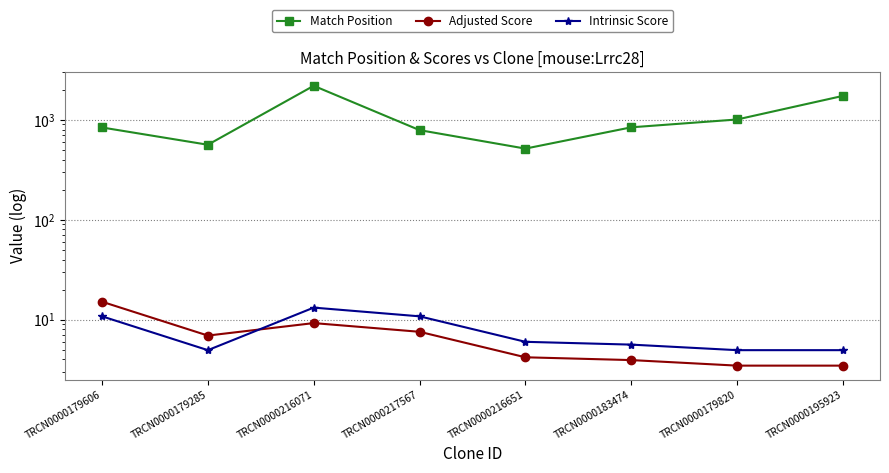

What is the minimum value for Match Position?

516.0